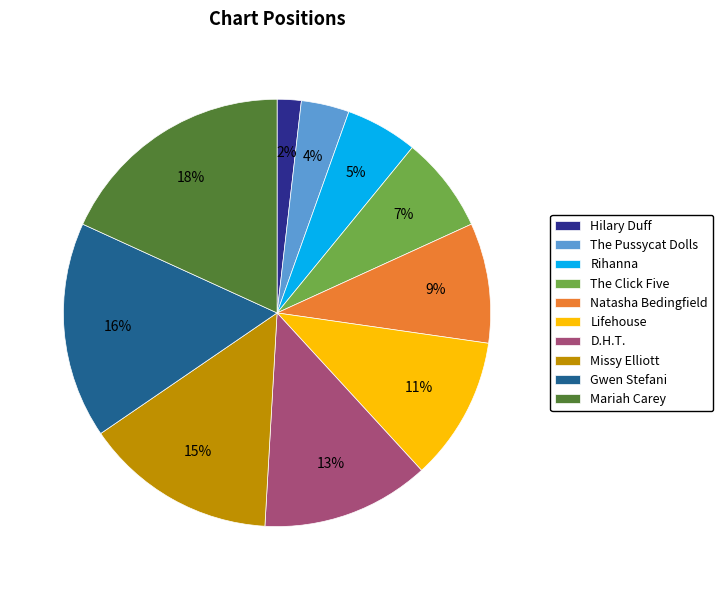

What percentage is the Gwen Stefani slice, to the nearest percent?

16%